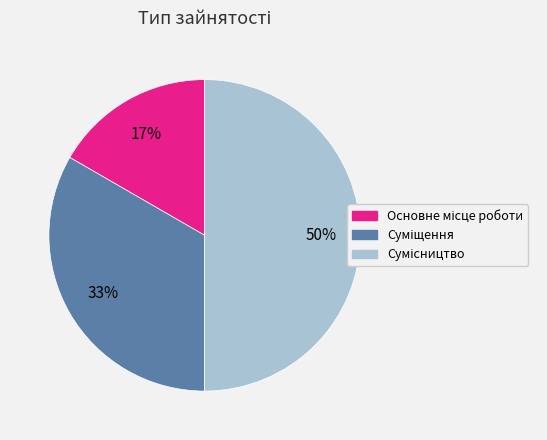

To the nearest percent, what is the difference between the largest and smallest slice percentages?

33%